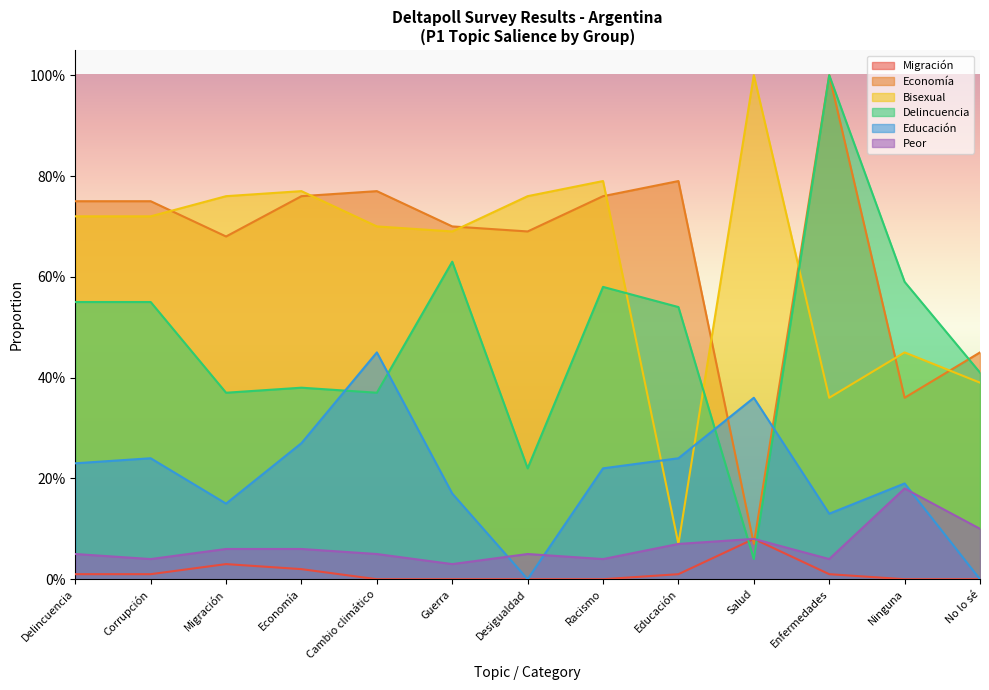

Which series has the largest total across all categories?

Economía